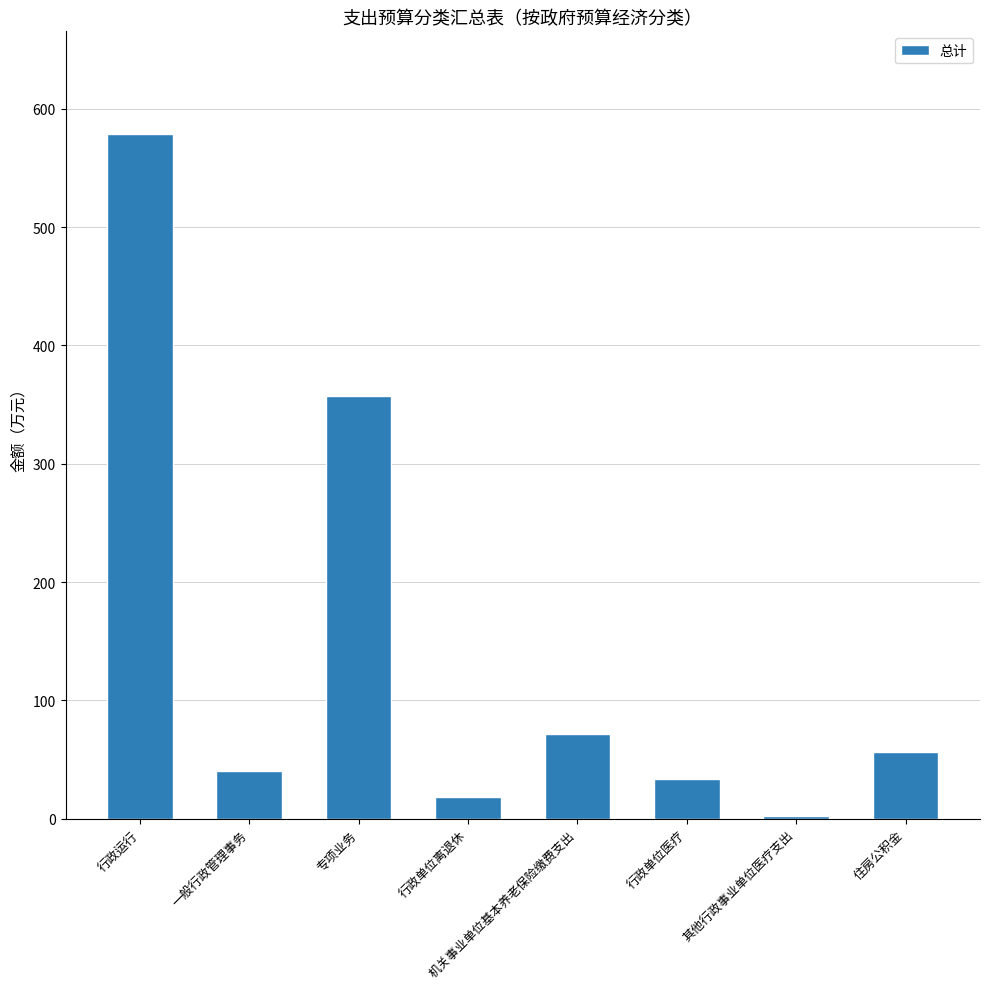

Reading left to right, transcribe all the data shown in this chart.

行政运行=578.6	一般行政管理事务=40.0	专项业务=357.0	行政单位离退休=18.2	机关事业单位基本养老保险缴费支出=71.8	行政单位医疗=33.8	其他行政事业单位医疗支出=2.6	住房公积金=56.1